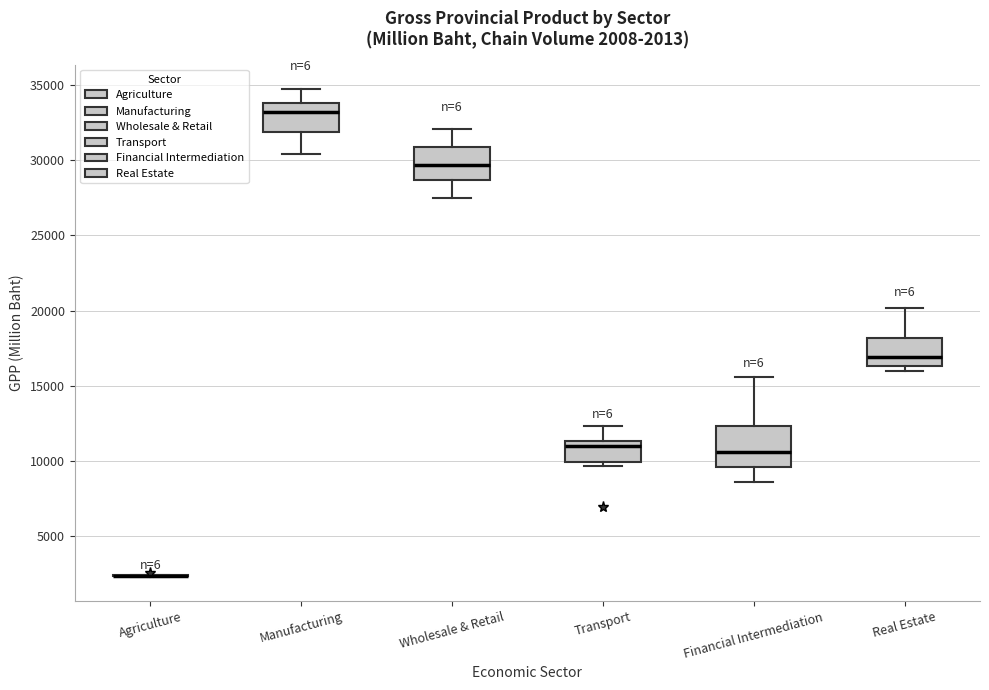

Which box is the tallest, from its lower edge to its upper edge?

Financial Intermediation